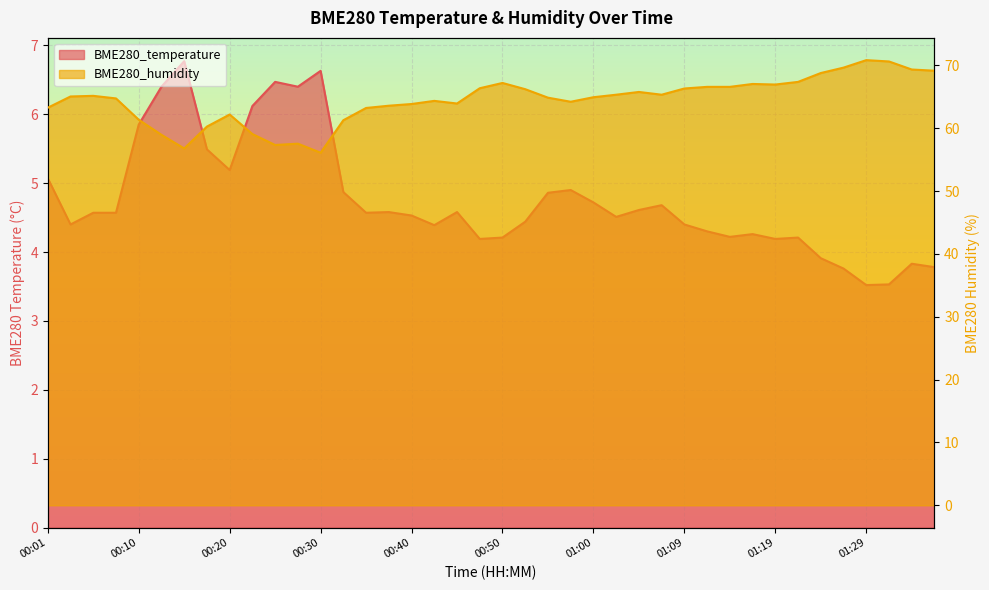

Is it true that BME280_temperature equals 7.3 at 01:12?

False